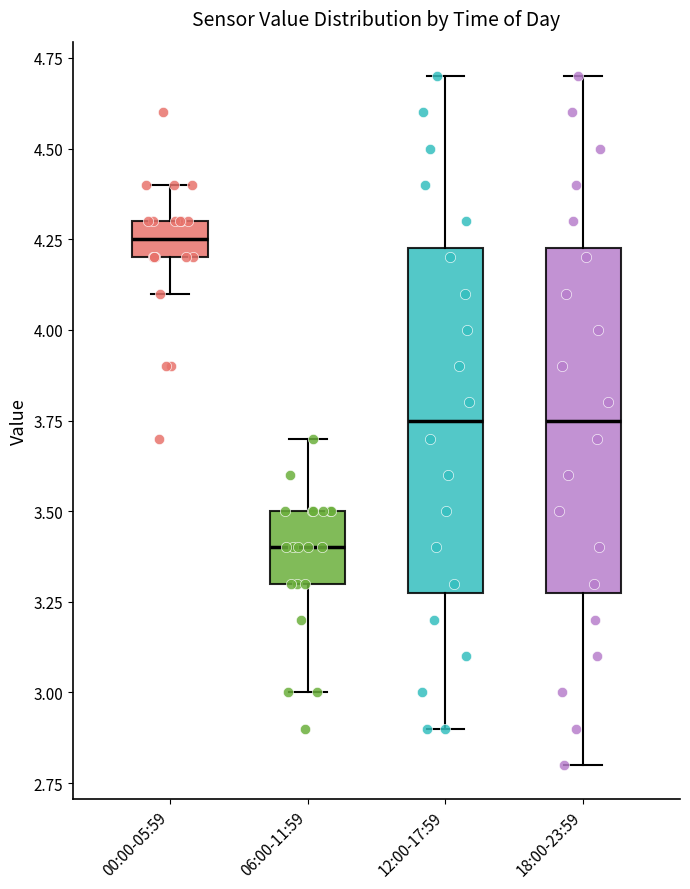

Reading left to right, transcribe this box plot: for each box, give where its median line is, the range the box spans, and where its two whiskers end, as read against the y-axis. The values are not printed on the chart, so give them approximately, as read against the axis.

00:00-05:59: median 4.25, box 4.20 to 4.30, whiskers 4.10 to 4.40
06:00-11:59: median 3.40, box 3.30 to 3.50, whiskers 3.00 to 3.70
12:00-17:59: median 3.75, box 3.30 to 4.25, whiskers 2.90 to 4.70
18:00-23:59: median 3.75, box 3.30 to 4.25, whiskers 2.80 to 4.70